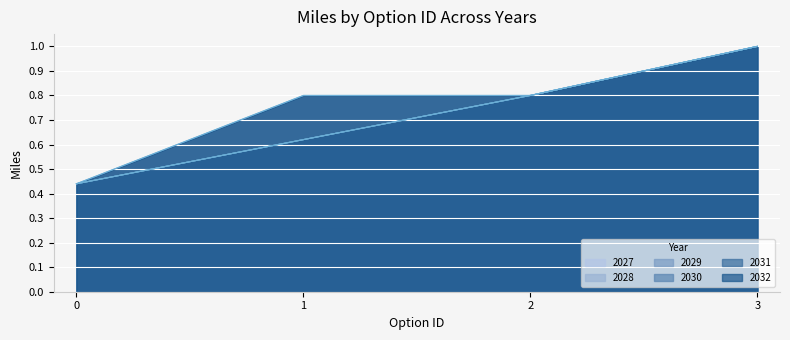

What is the total value across all series at 3?

6.0